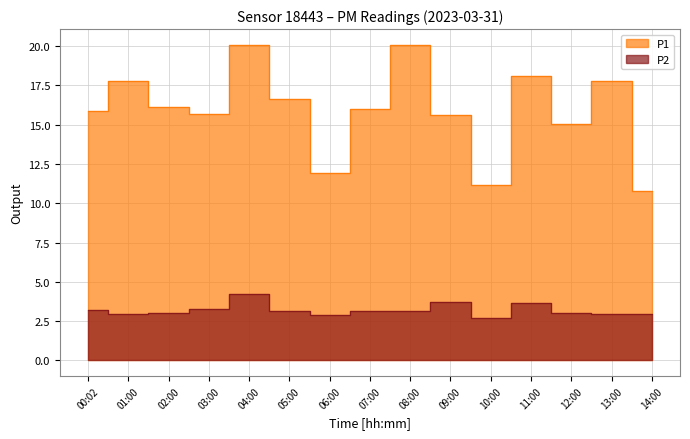

List the series in order of their overall mean, lowest first.

P2, P1